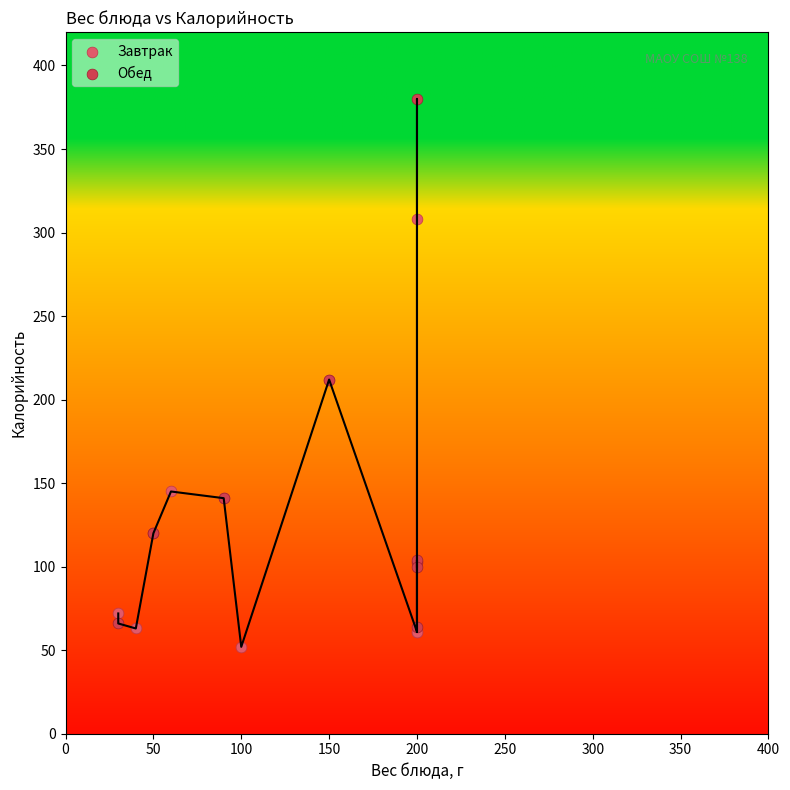

Which series contains the highest Y value?

Обед